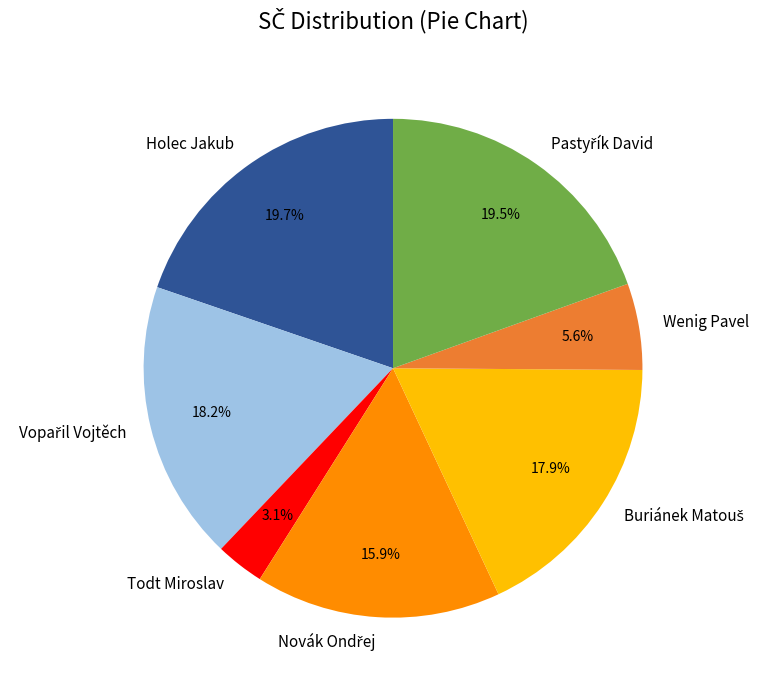

To the nearest percent, what is the difference between the largest and smallest slice percentages?

17%